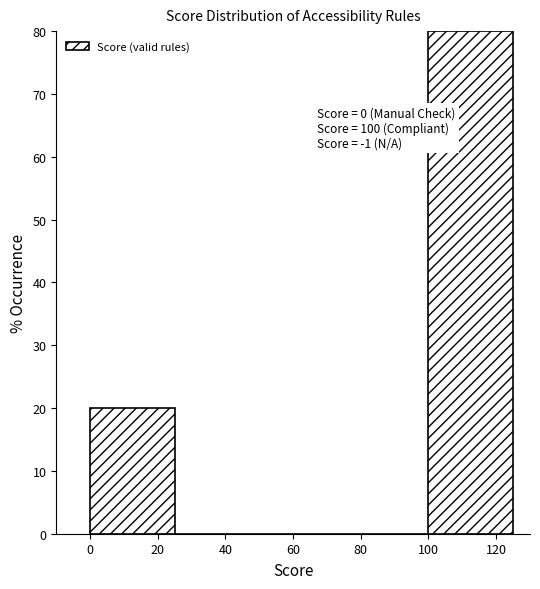

Over which range of the x-axis is the bar tallest?

100 to 125